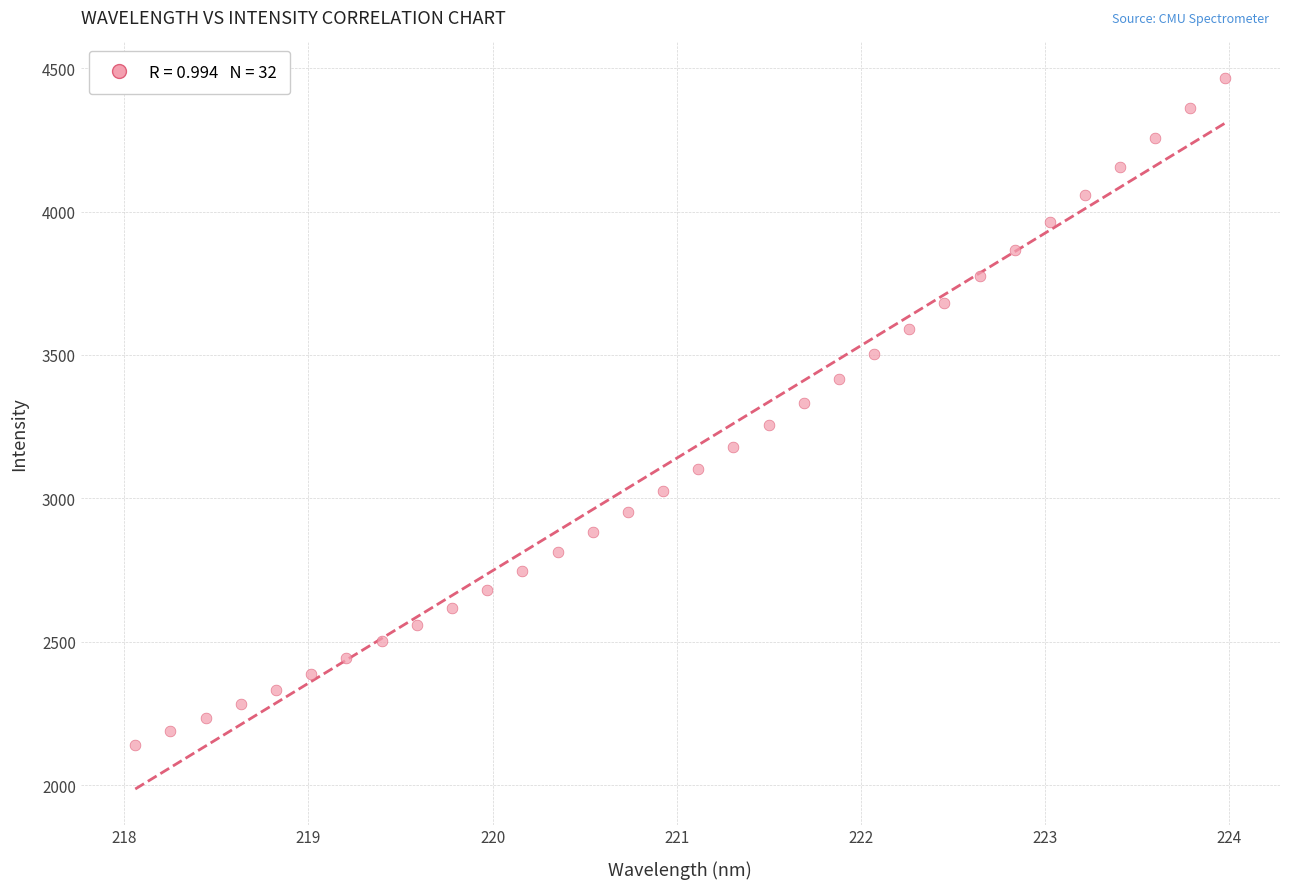

What is the range of Y values (max minus min)?

2326.7